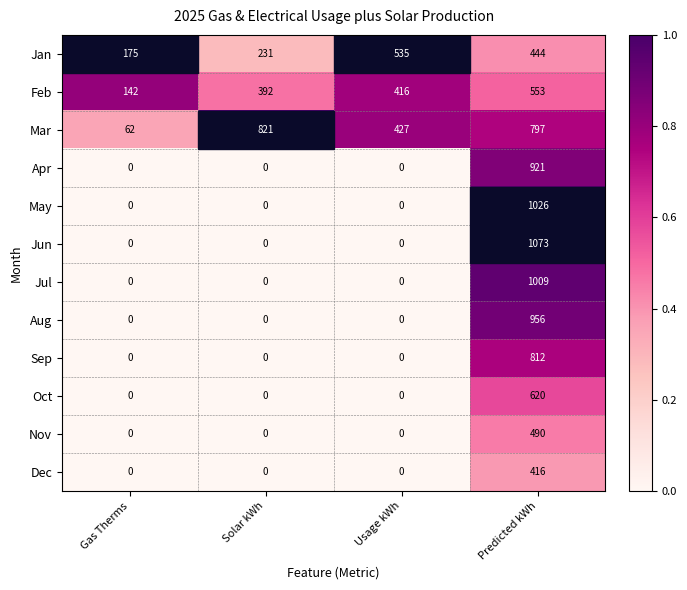

How many Sep values are between 0 and 812?

4